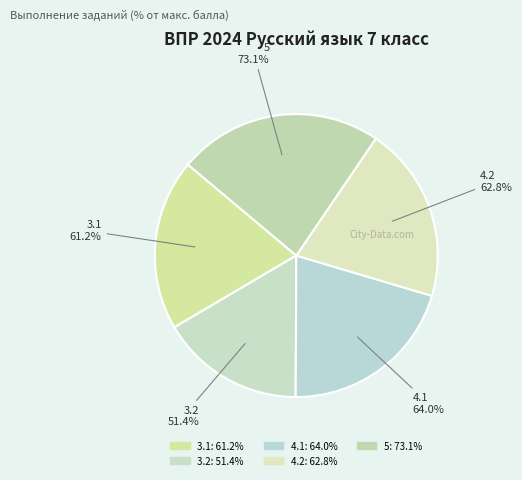

Between 5 and 4.1, which is larger?

5